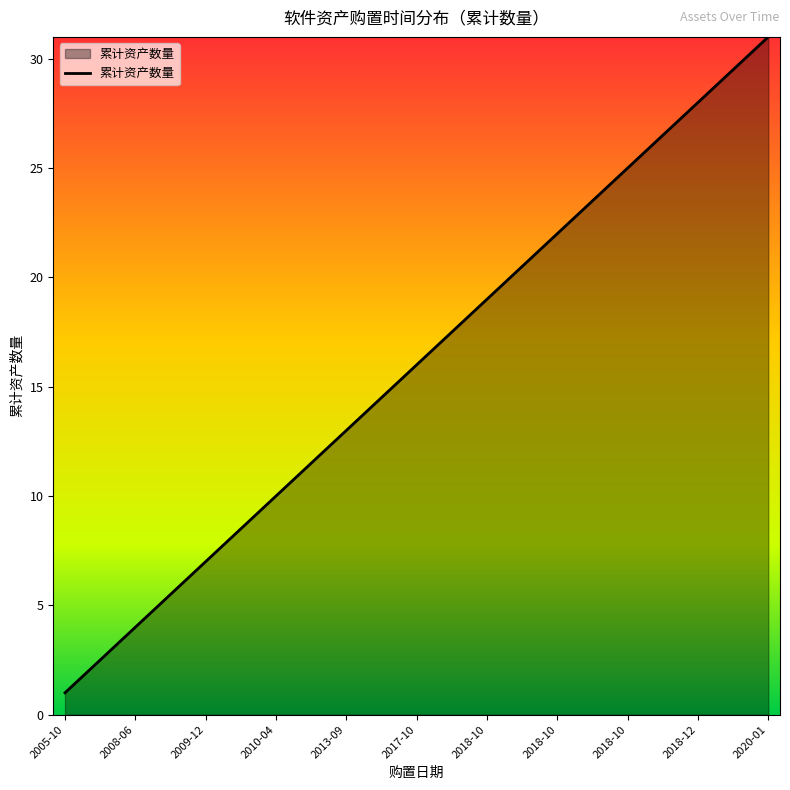

What is the greatest value displayed?

31